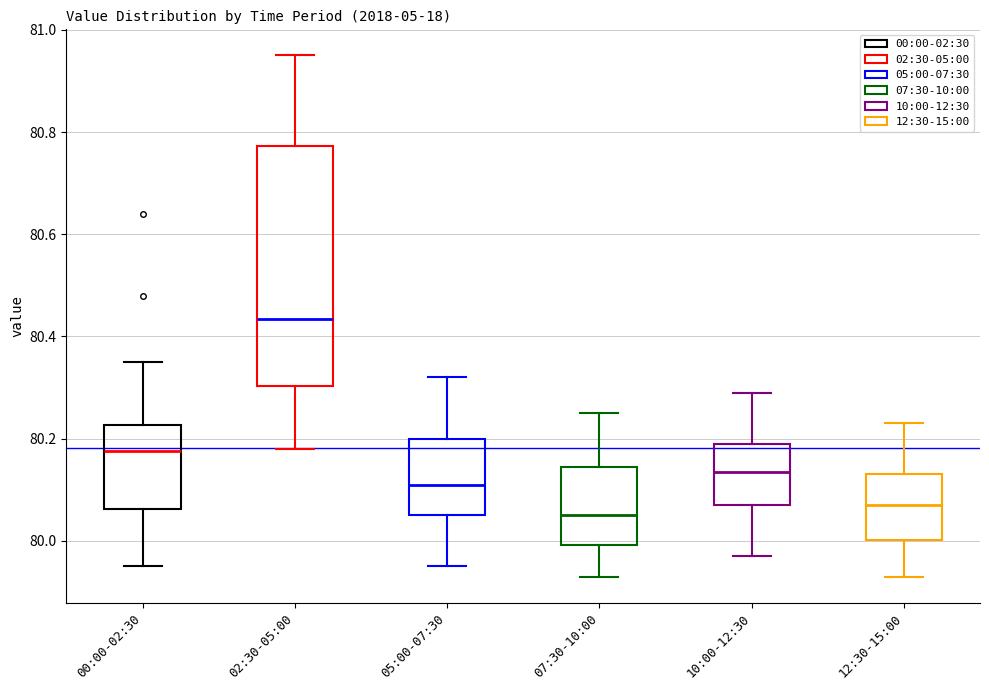

Reading left to right, read every box against the y-axis: the position of its median line, the range the box covers, and the ends of its whiskers. The values are not printed on the chart, so give them approximately, as read against the axis.

00:00-02:30: median 80.18, box 80.06 to 80.22, whiskers 79.96 to 80.36
02:30-05:00: median 80.44, box 80.30 to 80.78, whiskers 80.18 to 80.96
05:00-07:30: median 80.12, box 80.06 to 80.20, whiskers 79.96 to 80.32
07:30-10:00: median 80.06, box 80.00 to 80.14, whiskers 79.94 to 80.26
10:00-12:30: median 80.14, box 80.08 to 80.20, whiskers 79.98 to 80.30
12:30-15:00: median 80.08, box 80.00 to 80.14, whiskers 79.94 to 80.24